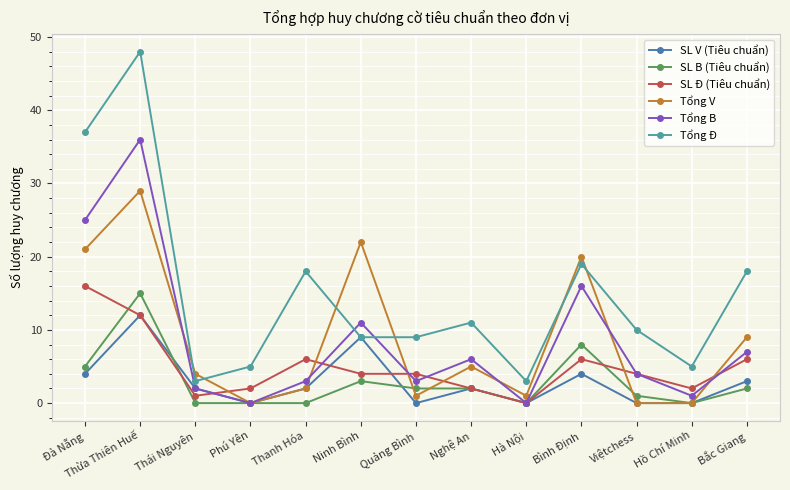

What is the value of the SL B (Tiêu chuẩn) point at the 10th from the left?

8